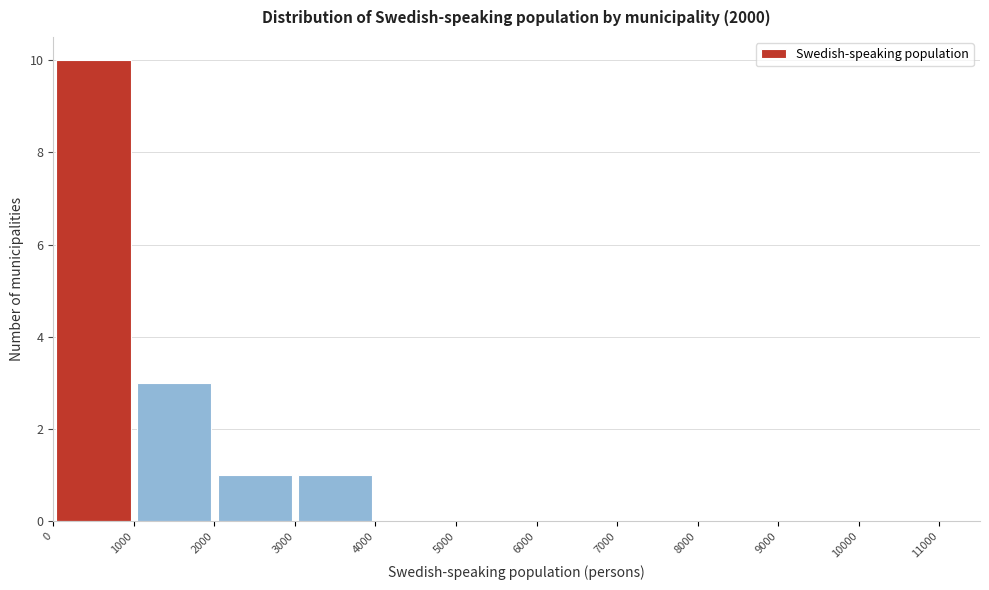

How tall is the bar that spans 3000 to 4000 on the x-axis? The values are not printed on the chart, so give them approximately, as read against the axis.

1